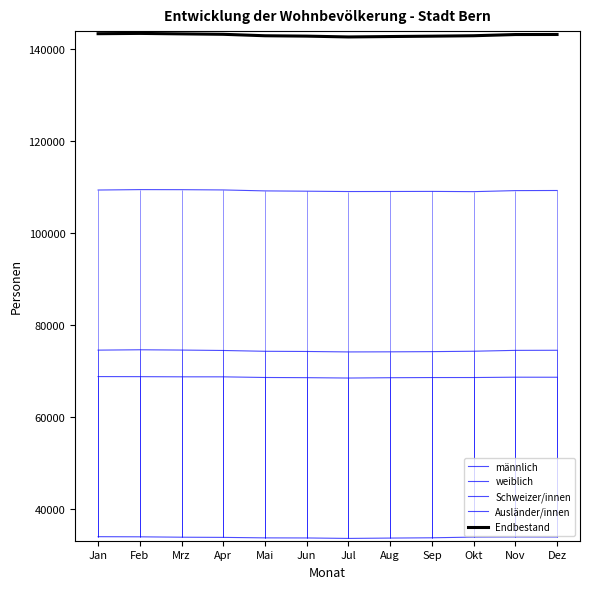

How many lines are shown in the chart?

5